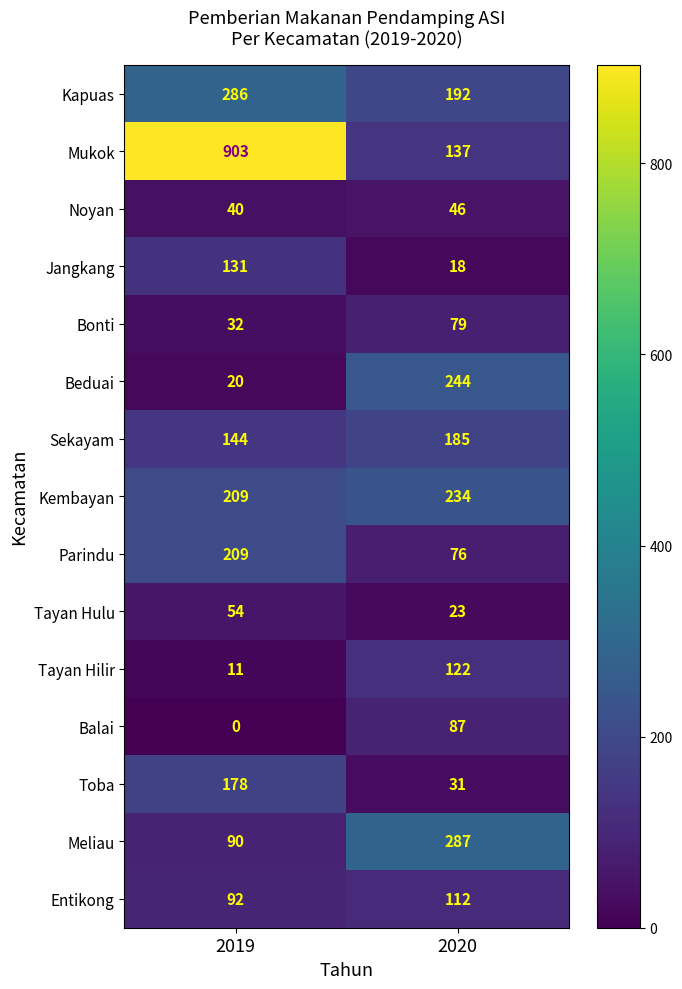

Which series has the largest range (max minus min)?

Mukok